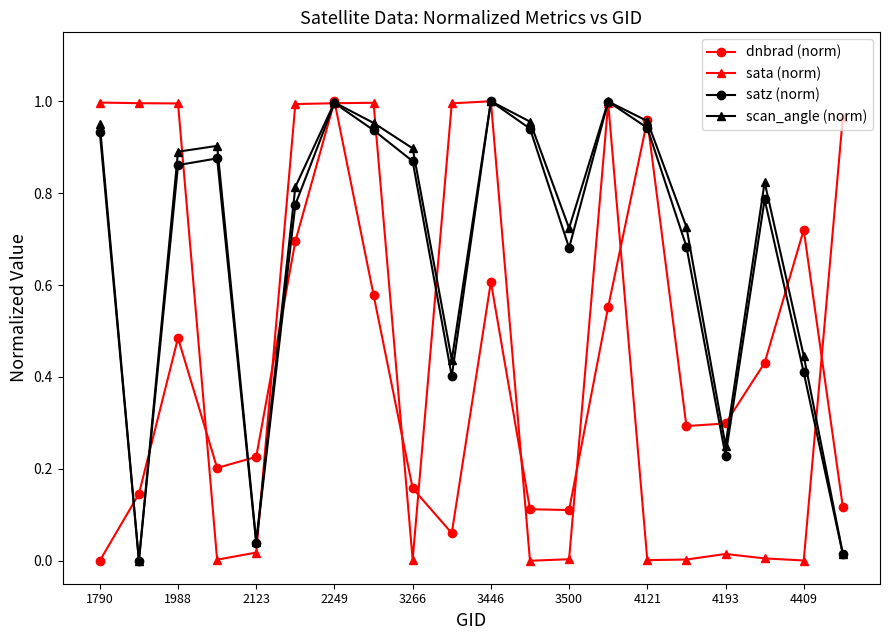

In scan_angle (norm), how many points are higher than both neighbors (excluding endpoints)?

5